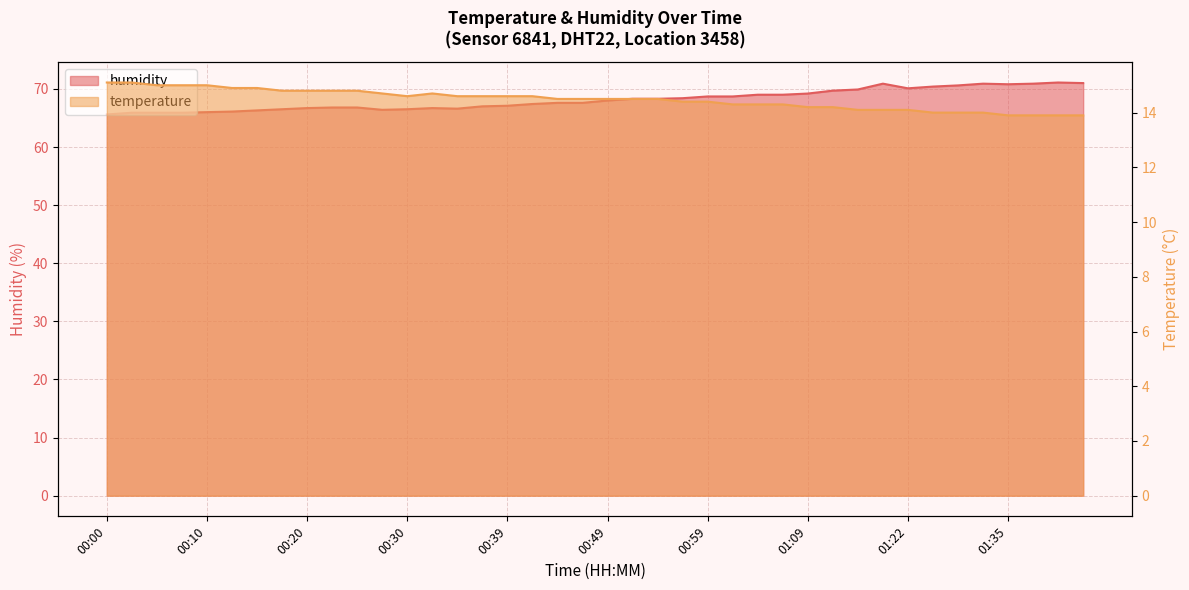

Which series has the largest total across all categories?

humidity